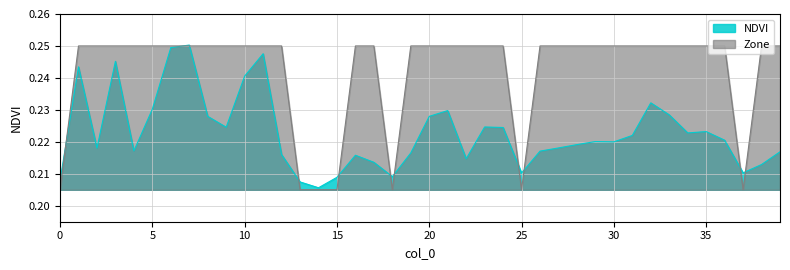

What is the minimum value shown in the chart?

0.2